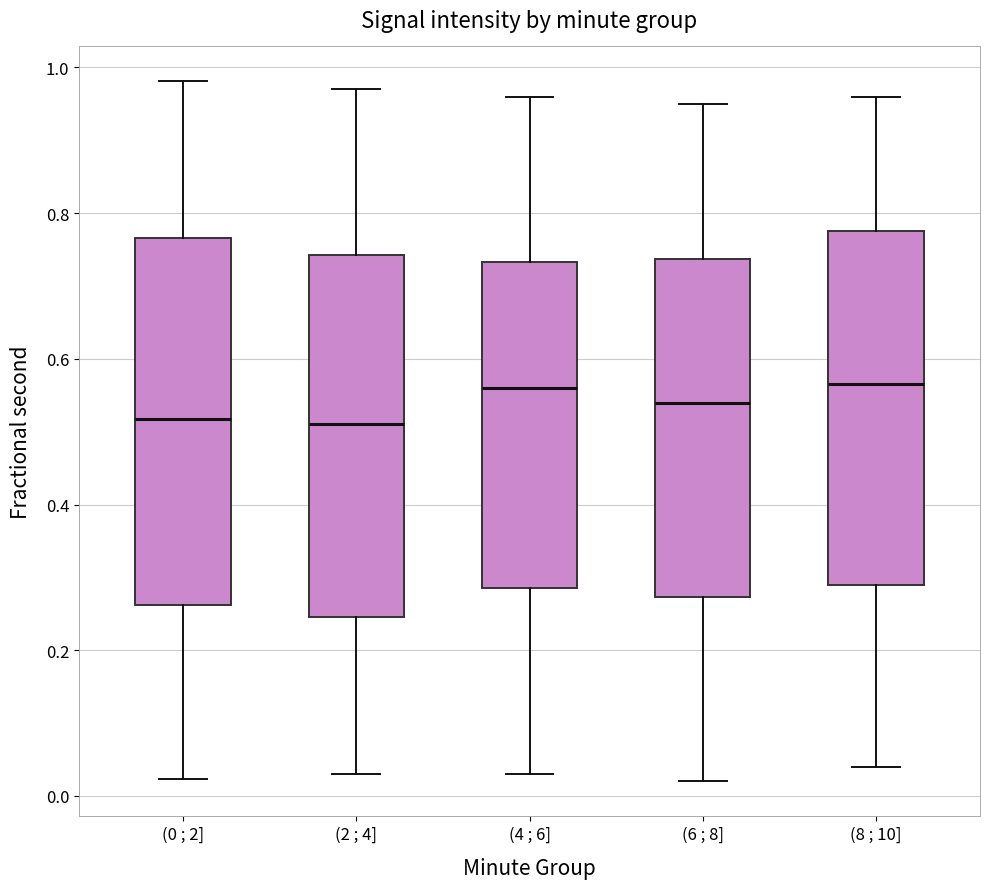

Reading left to right, read every box against the y-axis: the position of its median line, the range the box covers, and the ends of its whiskers. The values are not printed on the chart, so give them approximately, as read against the axis.

(0 ; 2]: median 0.52, box 0.26 to 0.76, whiskers 0.02 to 0.98
(2 ; 4]: median 0.52, box 0.24 to 0.74, whiskers 0.04 to 0.98
(4 ; 6]: median 0.56, box 0.28 to 0.74, whiskers 0.04 to 0.96
(6 ; 8]: median 0.54, box 0.28 to 0.74, whiskers 0.02 to 0.96
(8 ; 10]: median 0.56, box 0.30 to 0.78, whiskers 0.04 to 0.96